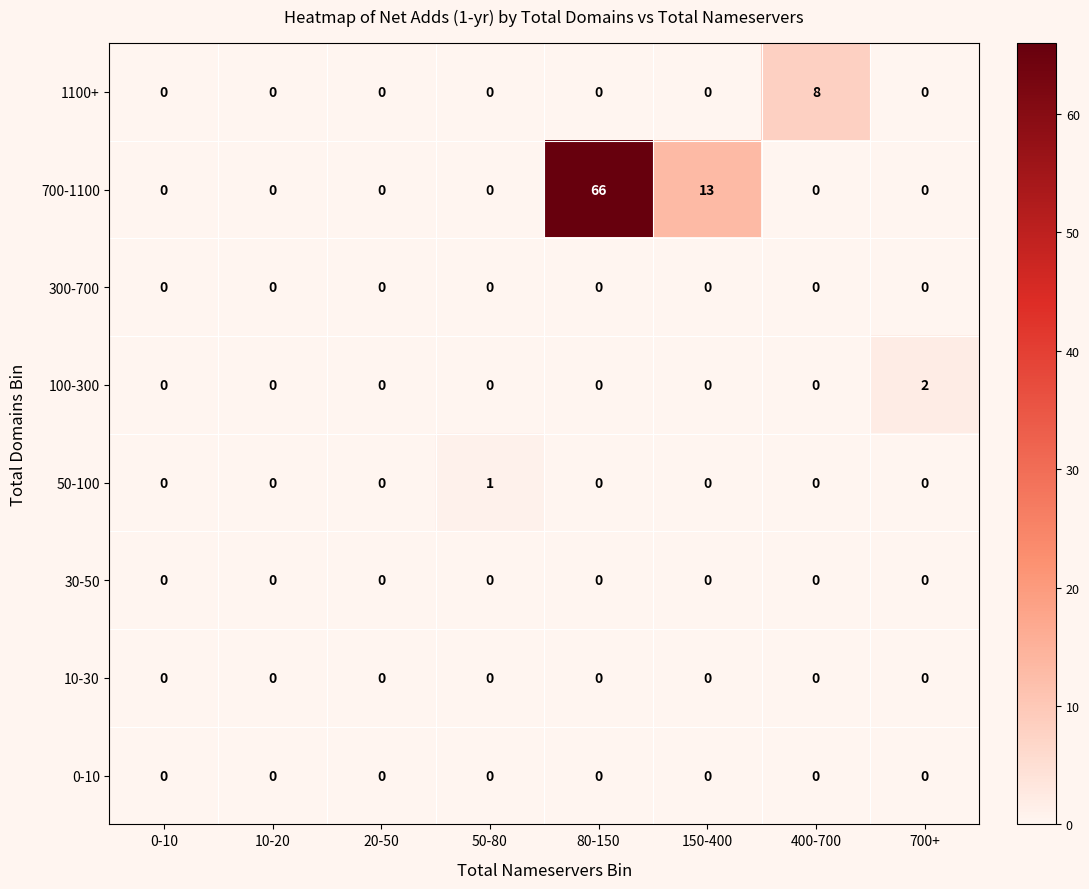

At which label does 50-100 reach its peak?

50-80